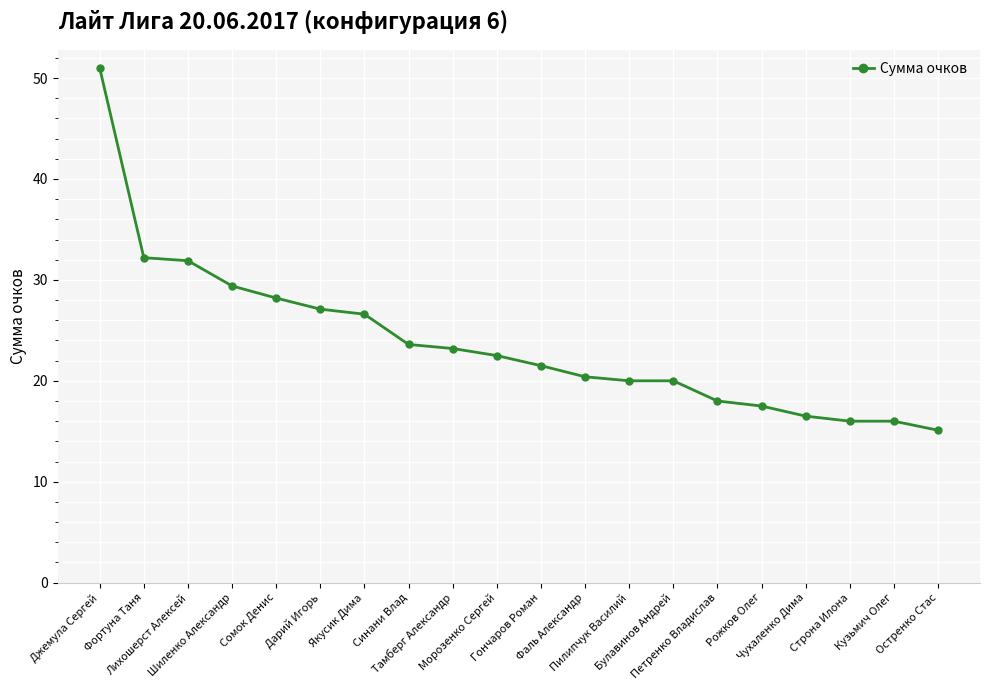

What is the ratio of the value at Остренко Стас to the value at Тамберг Александр?

0.7